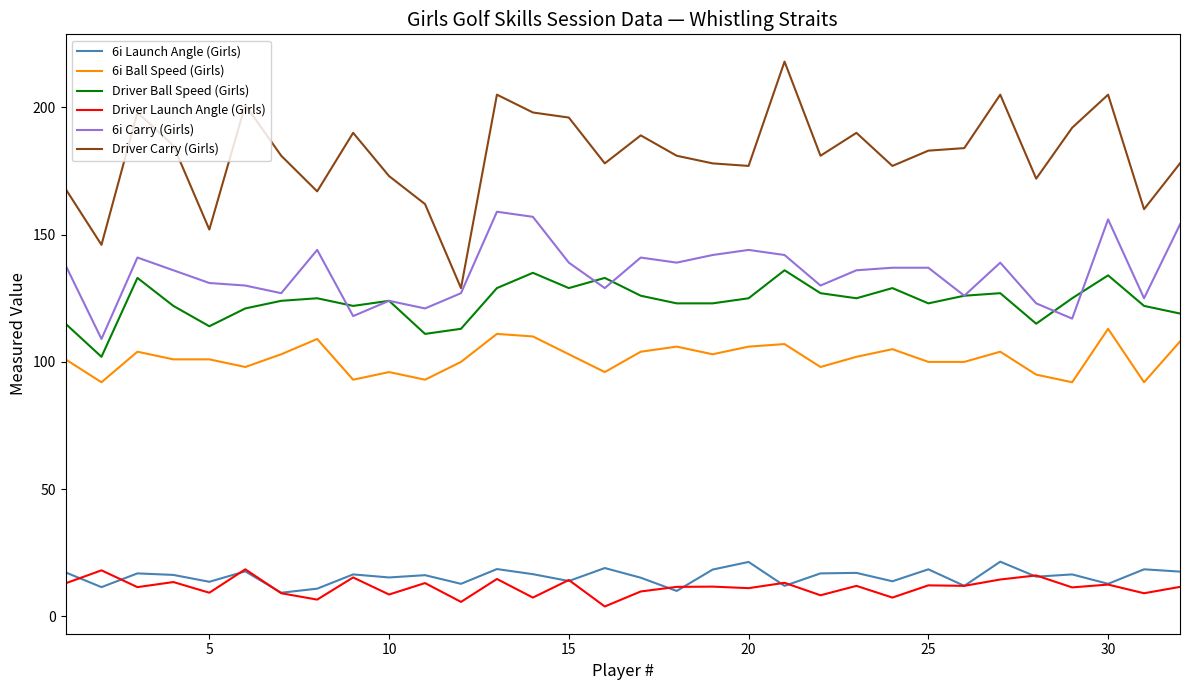

True or false: Driver Ball Speed (Girls) and Driver Carry (Girls) cross at least once.

False